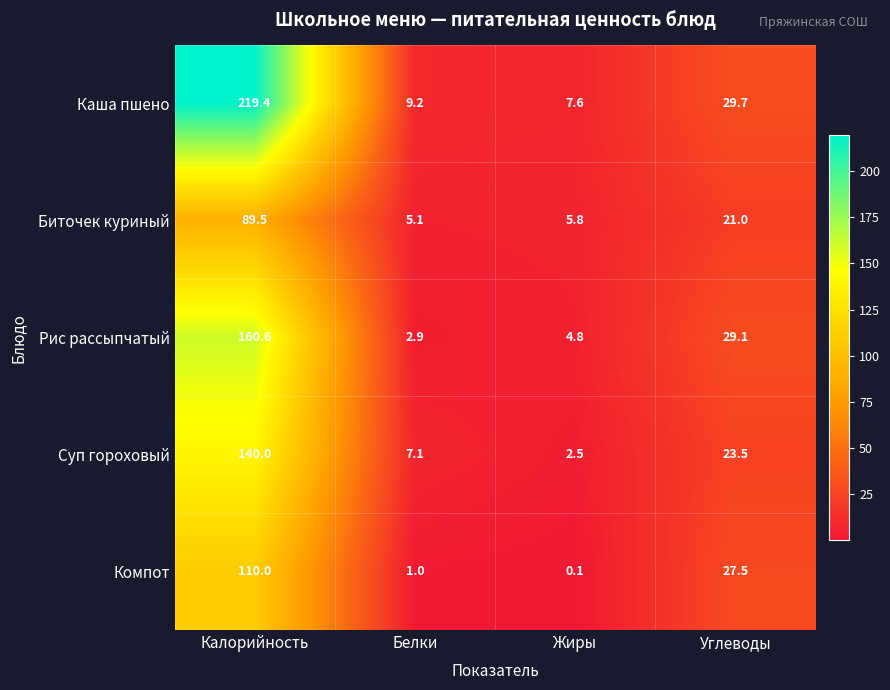

What is the difference between the highest and lowest values at Белки?

8.2